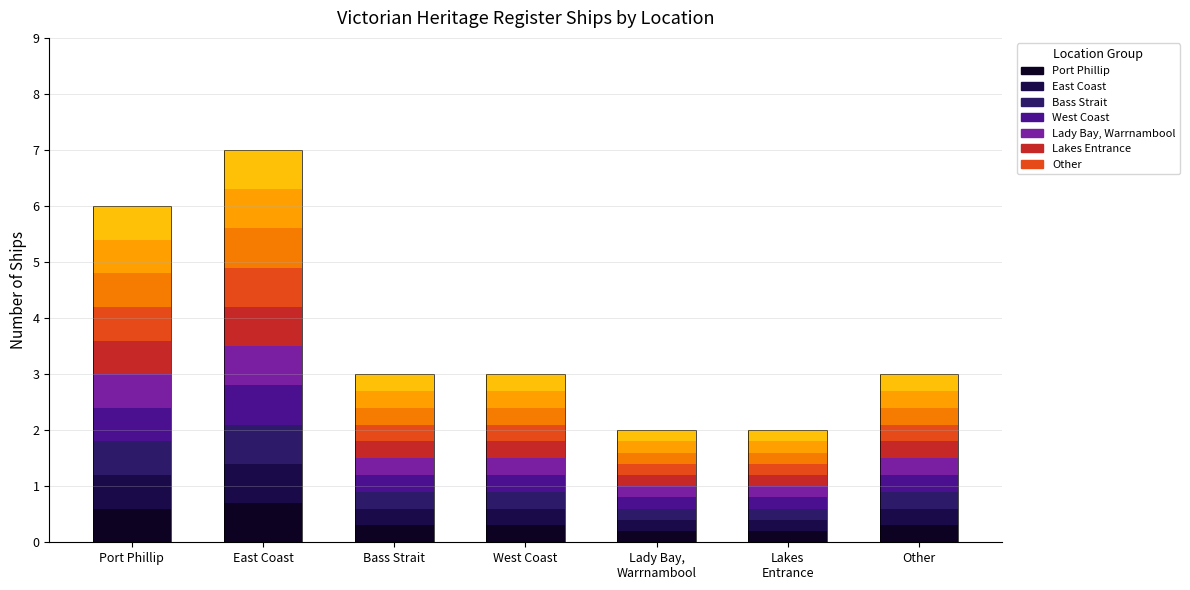

Is it true that the value at Bass Strait is 0.4?

False